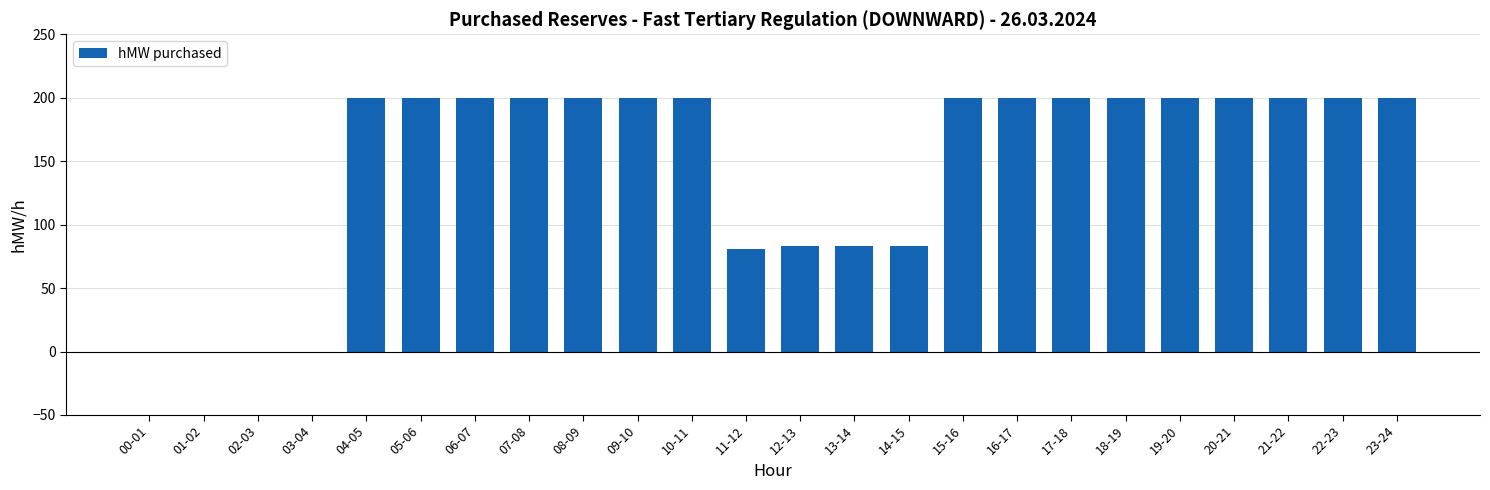

What is the average value?

147